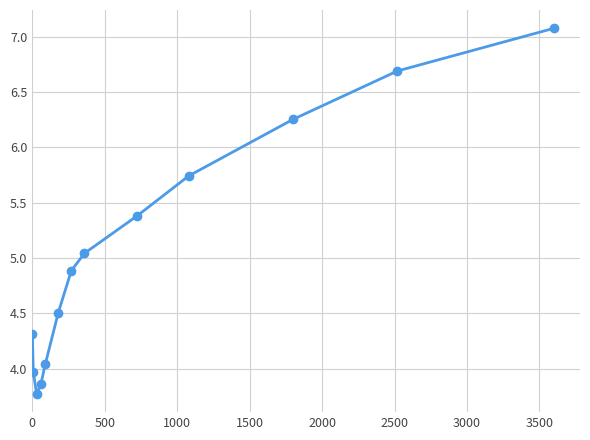

True or false: the data has more than 1 interior local peaks.

False